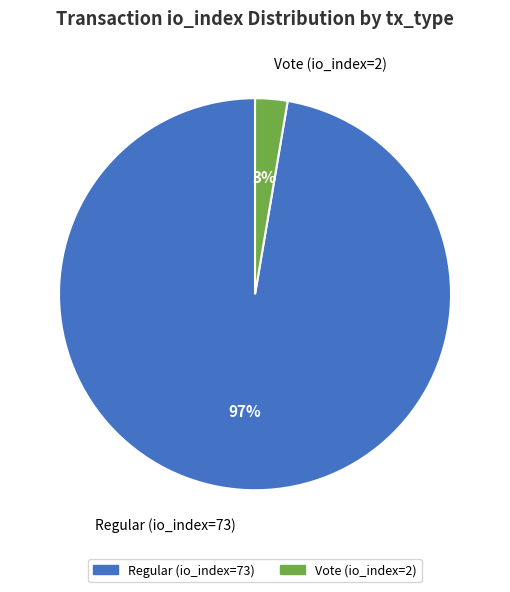

Which slice is the largest?

Regular (io_index=73)